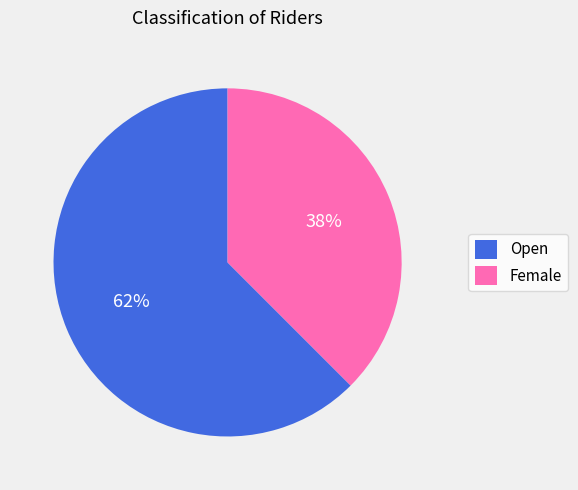

Between Open and Female, which is larger?

Open